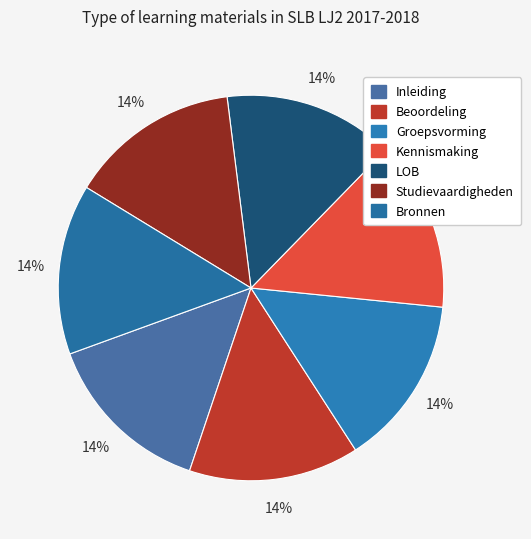

Between Inleiding and Studievaardigheden, which is larger?

Studievaardigheden